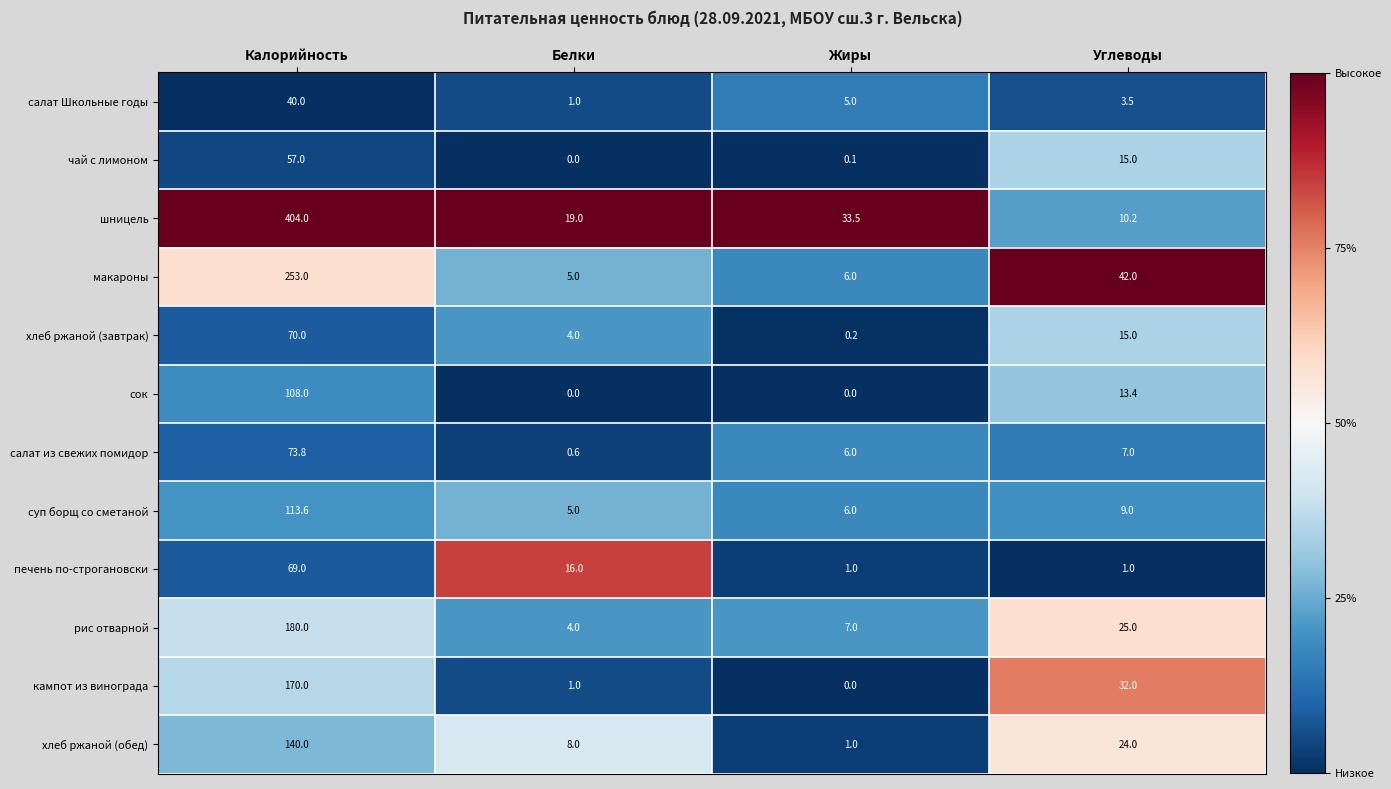

List the series in order of their peak value, lowest first.

салат Школьные годы, чай с лимоном, печень по-строгановски, хлеб ржаной (завтрак), салат из свежих помидор, сок, суп борщ со сметаной, хлеб ржаной (обед), кампот из винограда, рис отварной, макароны, шницель